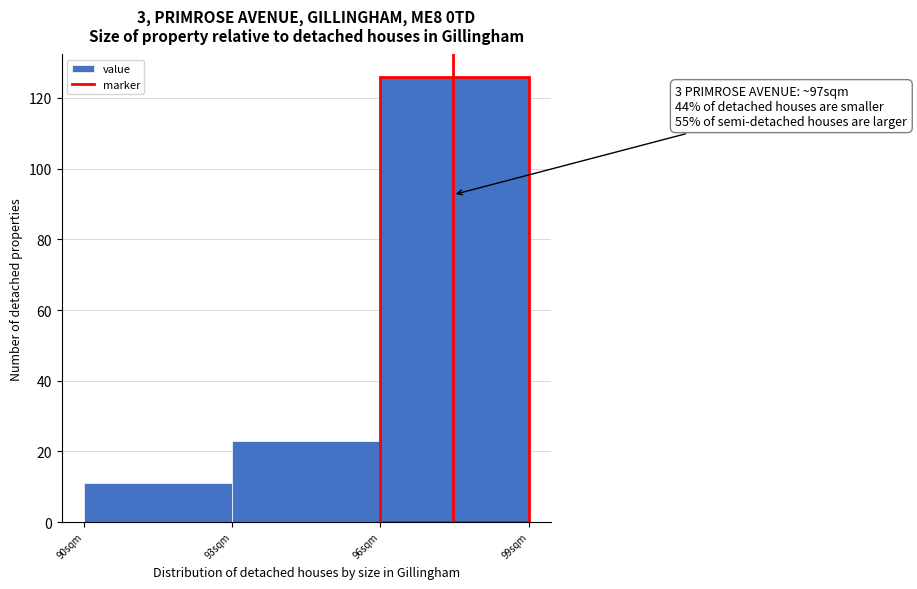

Which range on the x-axis has the tallest bar?

96 to 99